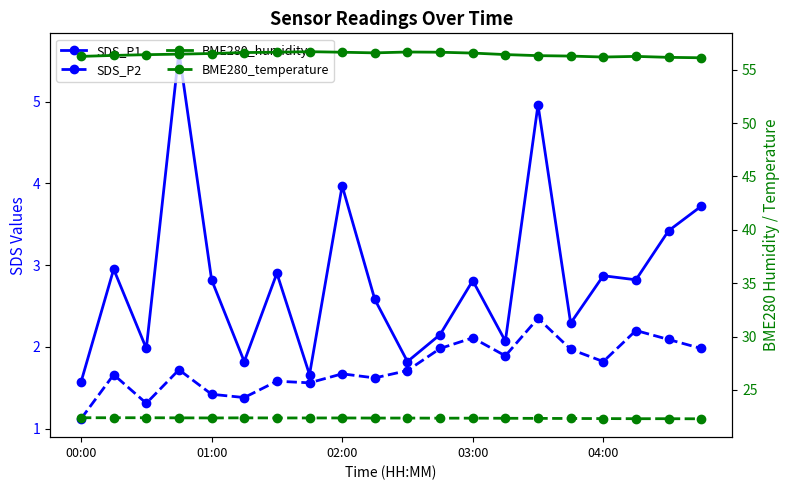

Is the value of SDS_P1 at 12 greater than the value of BME280_humidity at 19?

No